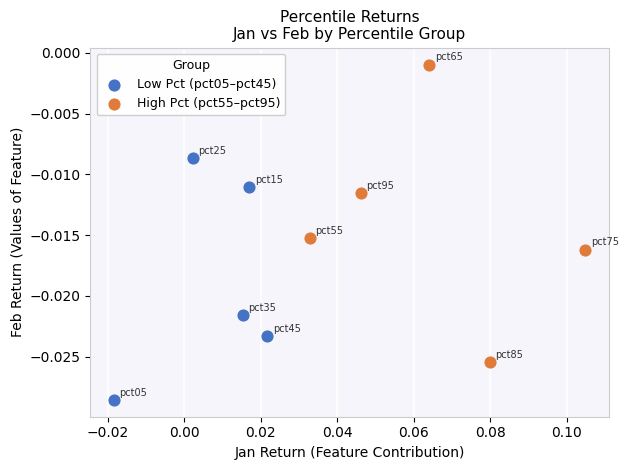

Which series contains the highest Y value?

High Pct (pct55–pct95)